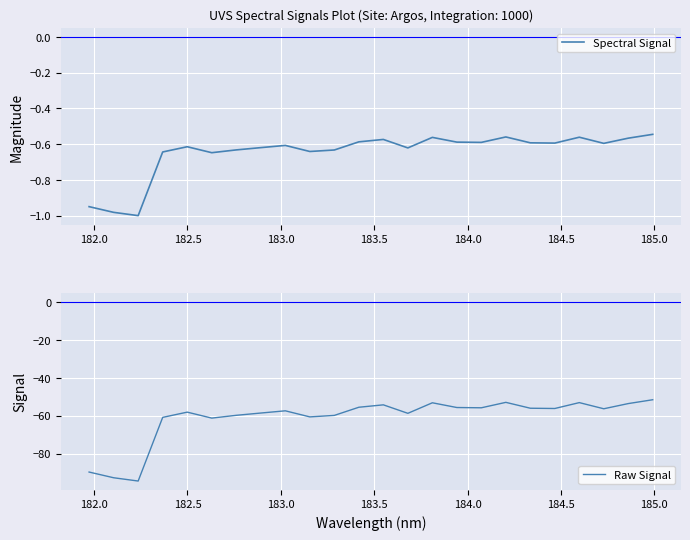

Is this an area chart (filled region under the line)?

No